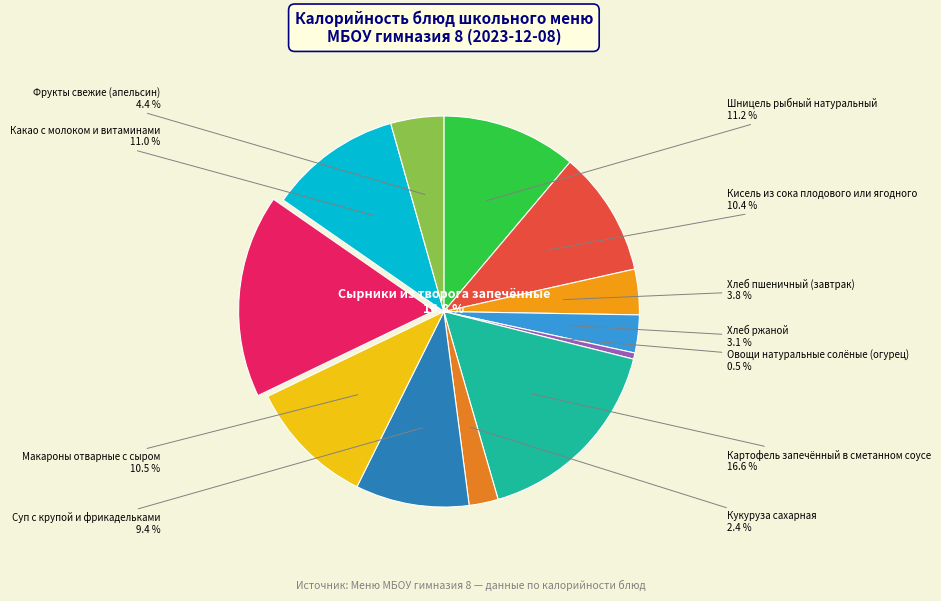

Does Шницель рыбный натуральный represent more than half of the total?

No